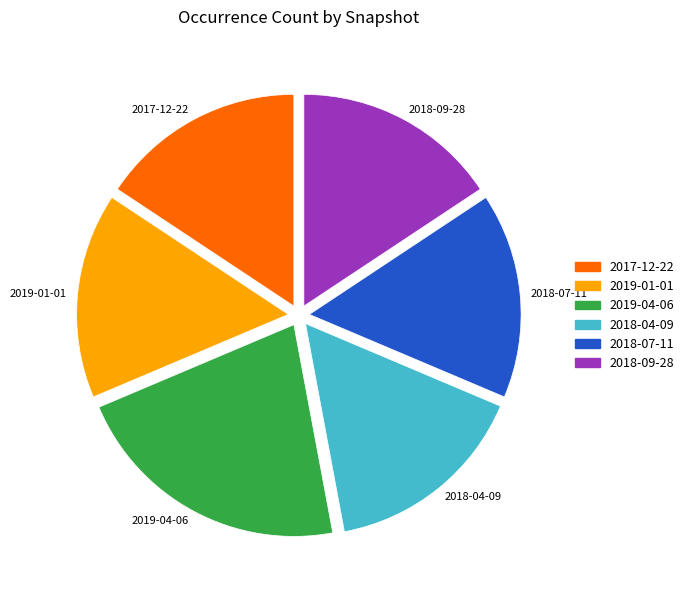

Does 2018-07-11 account for over 50% of the chart?

No